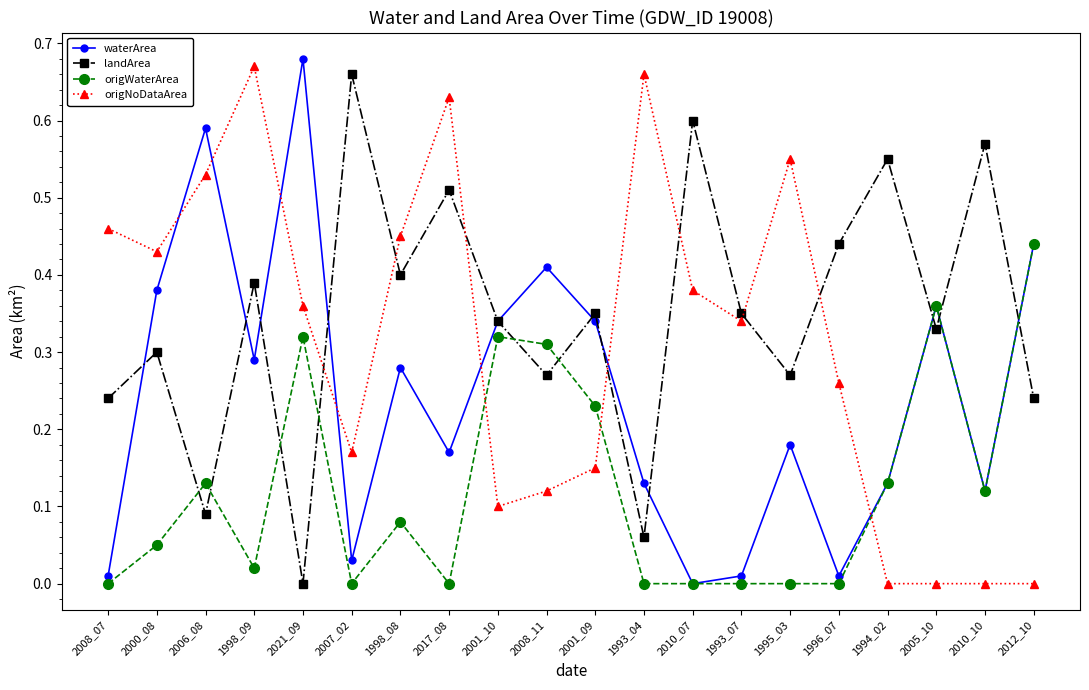

How many intersections are there between landArea and origWaterArea?

9